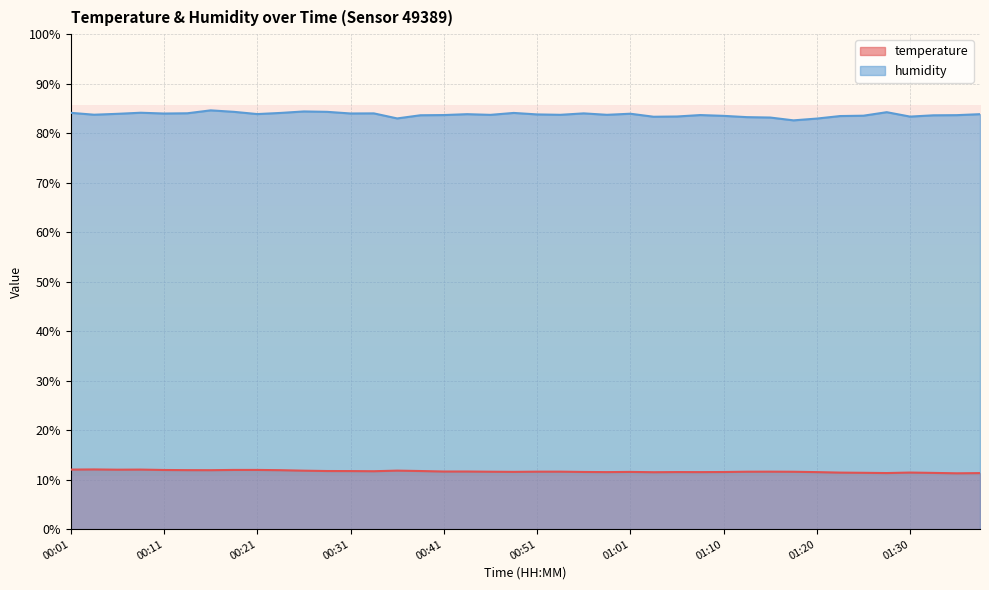

At 01:27, list the series in order from smallest to largest.

temperature, humidity